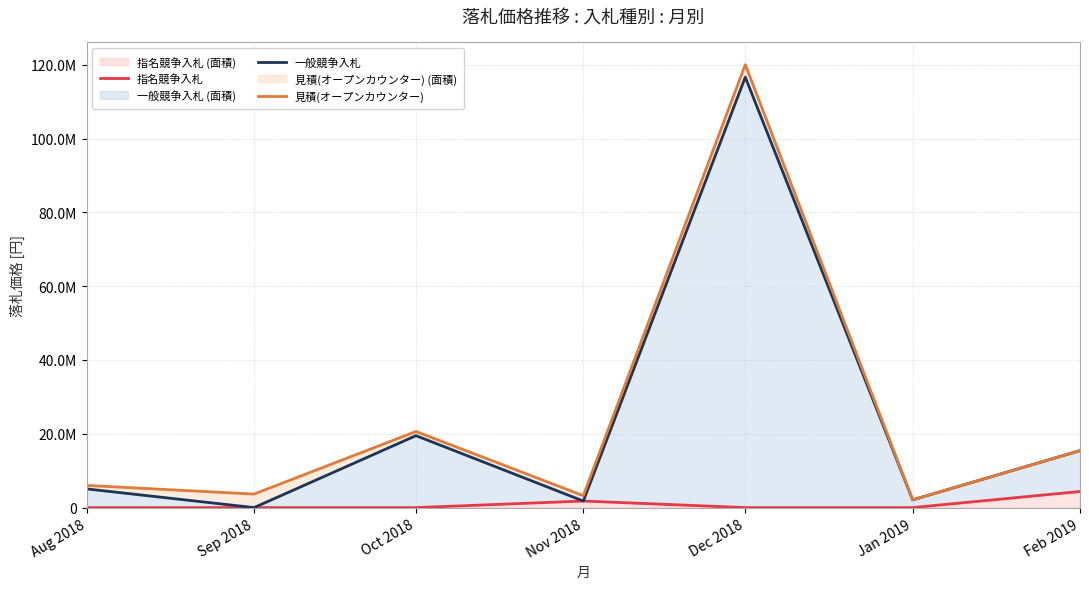

What is the label of the 6th point from the left?

Jan 2019